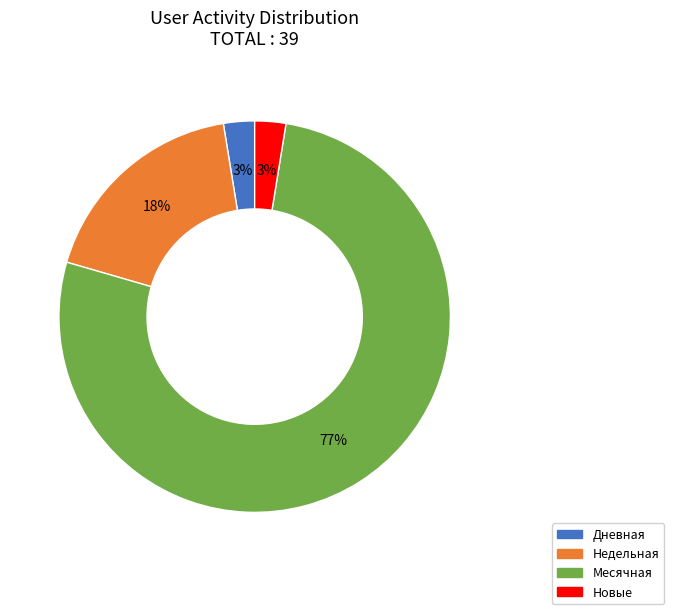

To the nearest percent, what is the average slice percentage?

25%